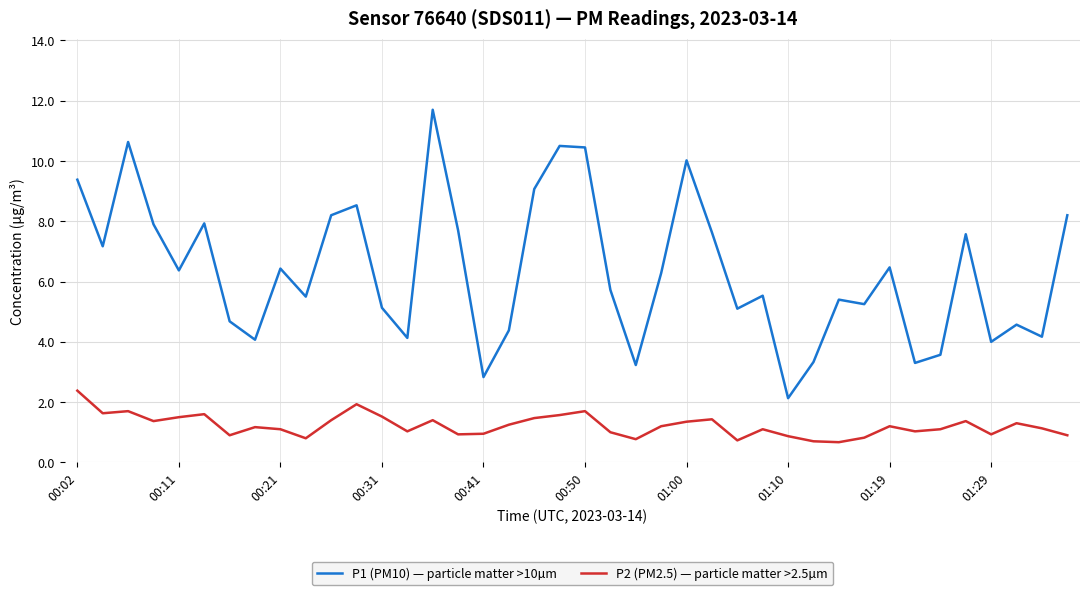

At how many categories does at least one series exceed 2?

40